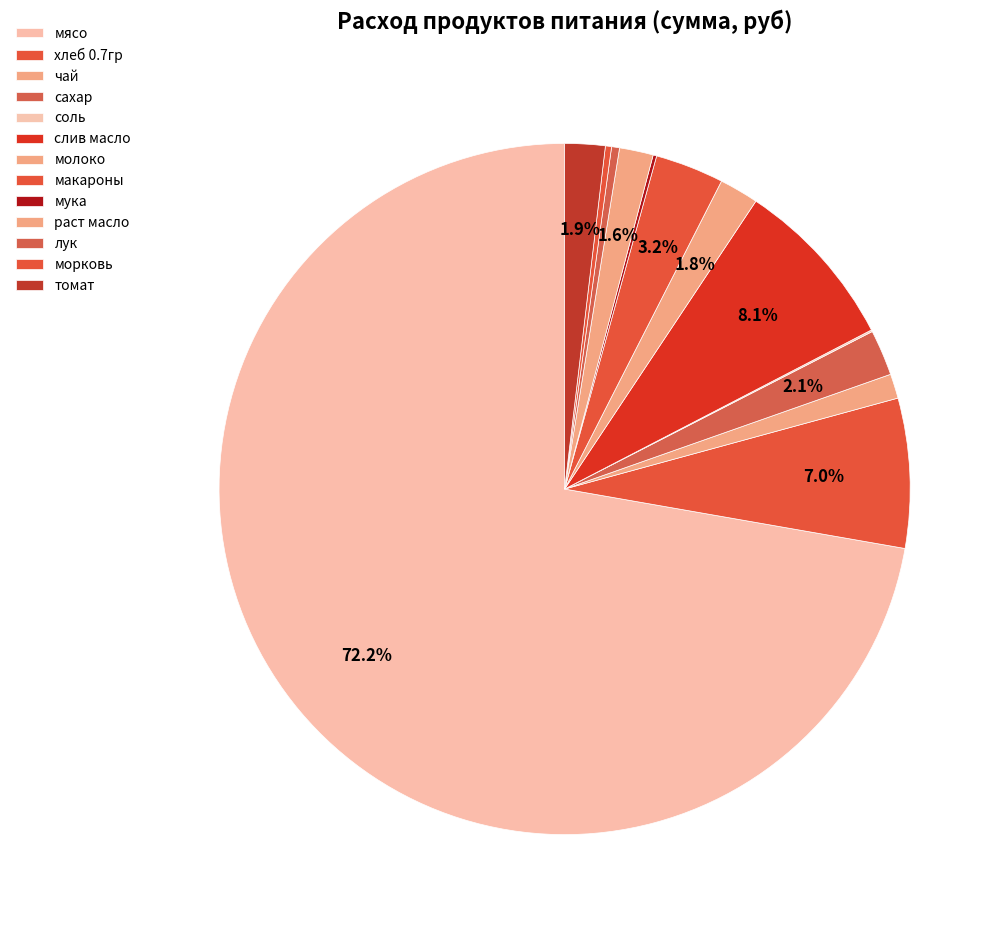

What percentage is the мясо slice, to the nearest percent?

72%